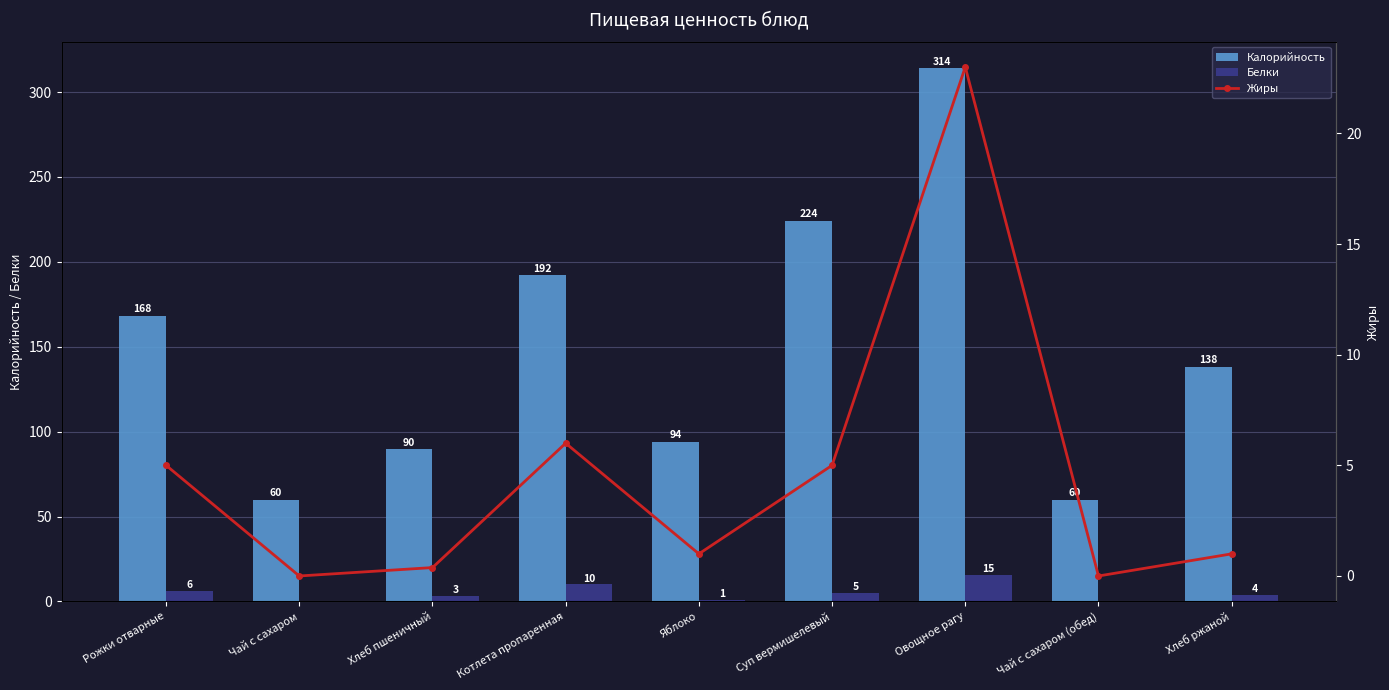

Between Рожки отварные and Суп вермишелевый, which series saw the biggest shift?

Калорийность